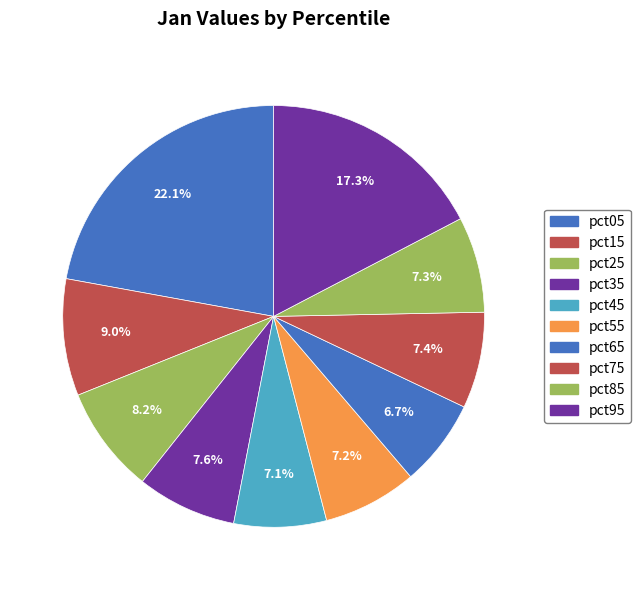

Combined, what portion of the pie is pct35 and pct05?

29.8%